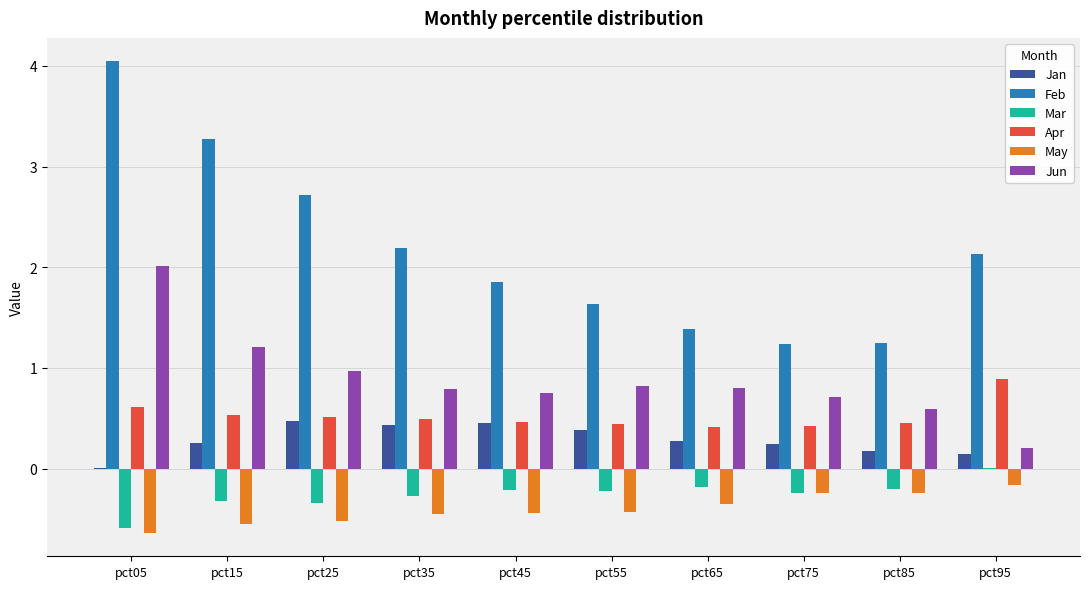

The value of Feb at pct05 is 6.5. True or false?

False